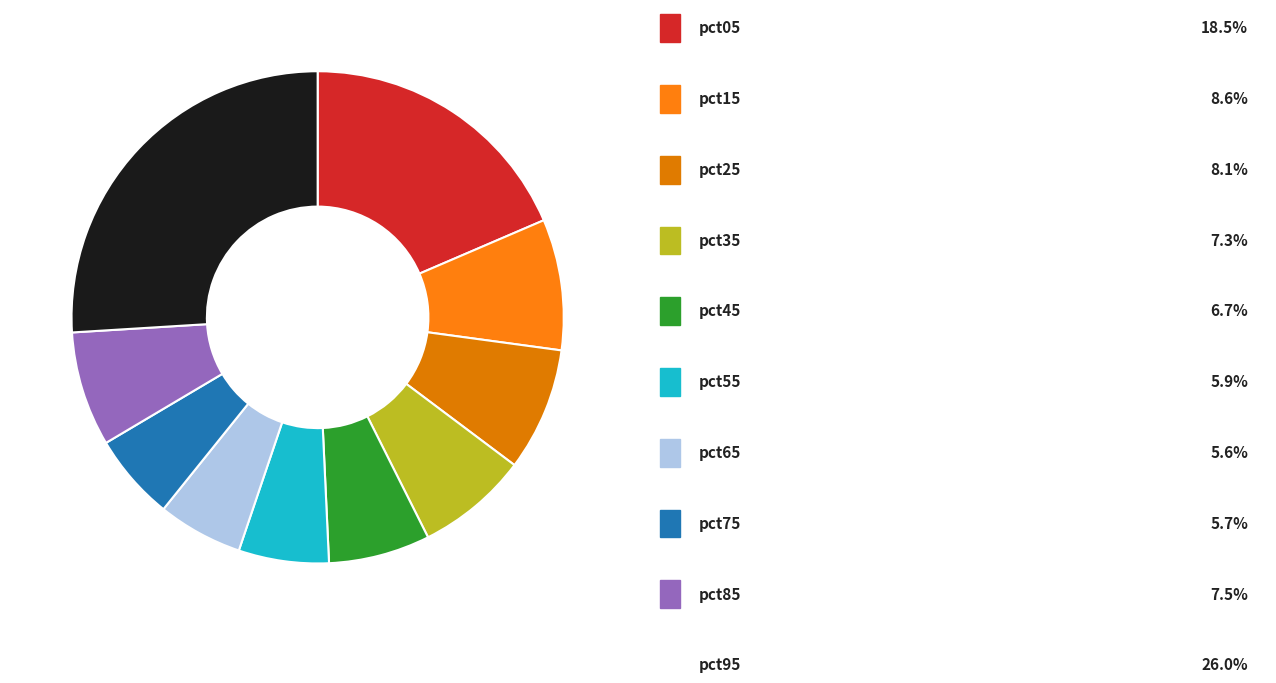

Which slice is the smallest?

pct65